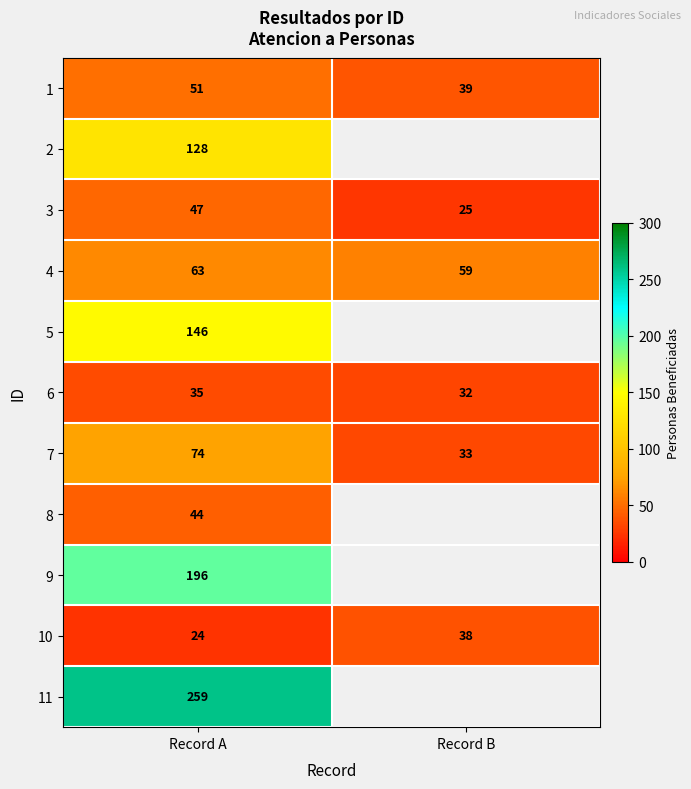

Is it true that 3 equals 47 at Record A?

True